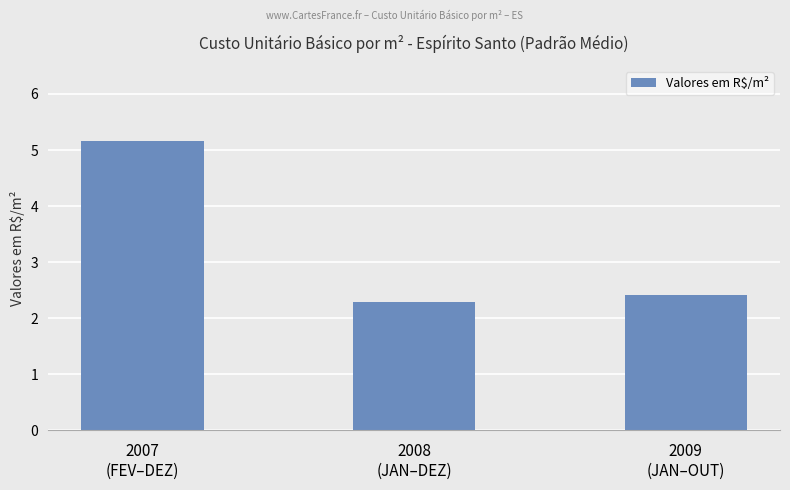

Are the bars horizontal?

No